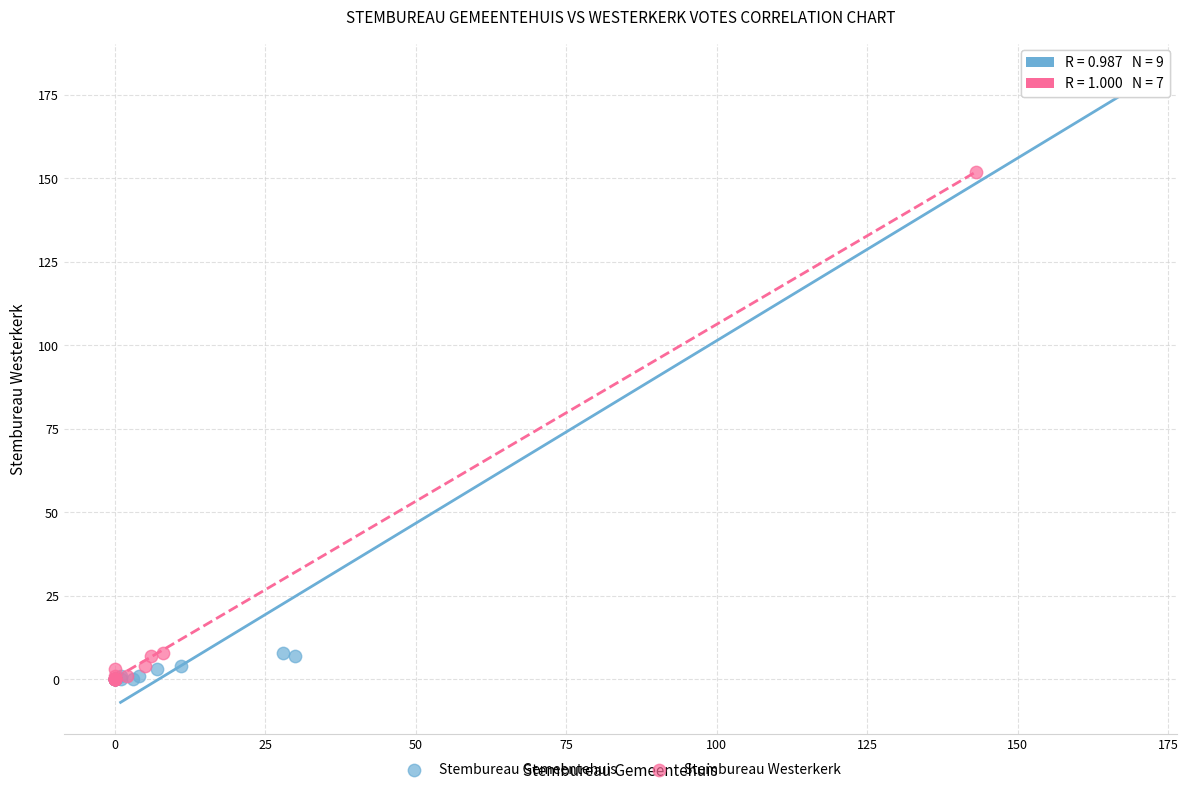

Which series reaches the maximum Y coordinate?

Stembureau Gemeentehuis